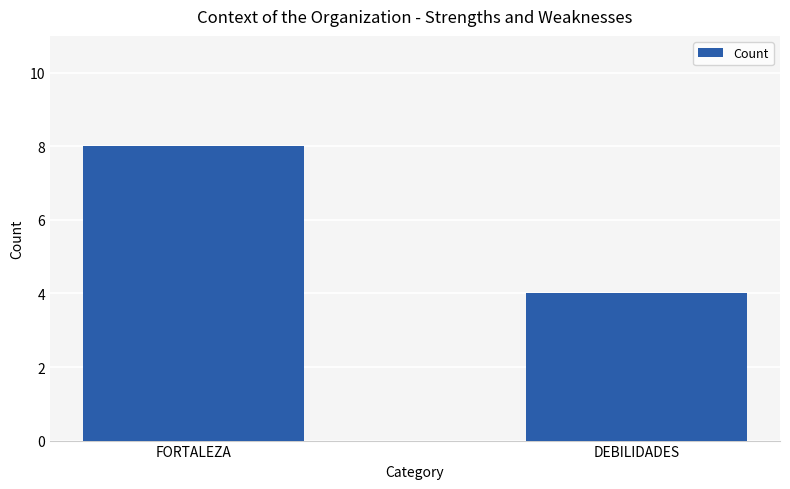

What is the label of the 2nd bar from the right?

FORTALEZA